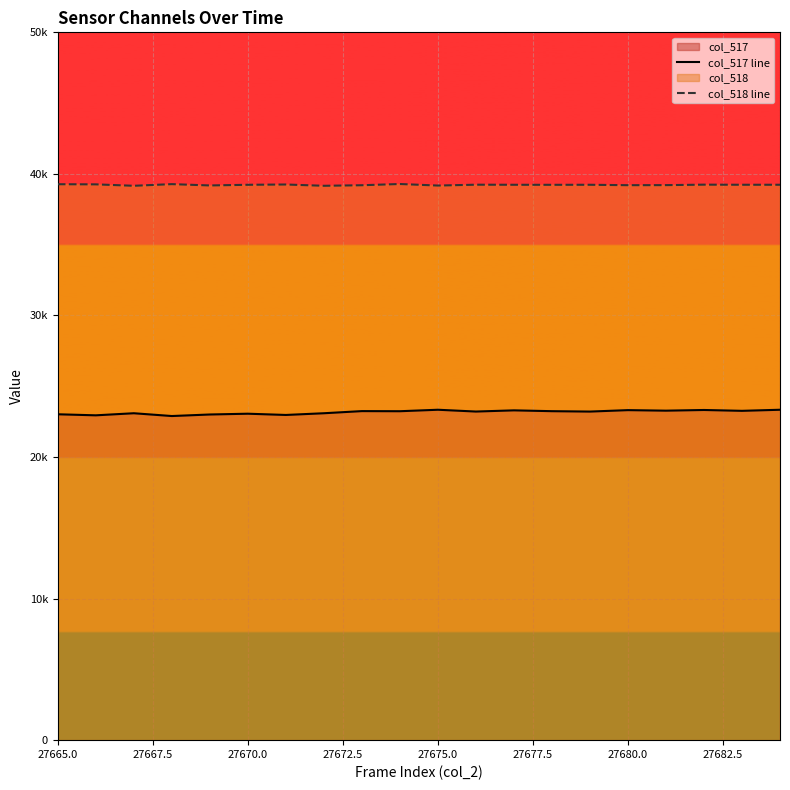

True or false: col_517 line and col_518 line cross at least once.

False